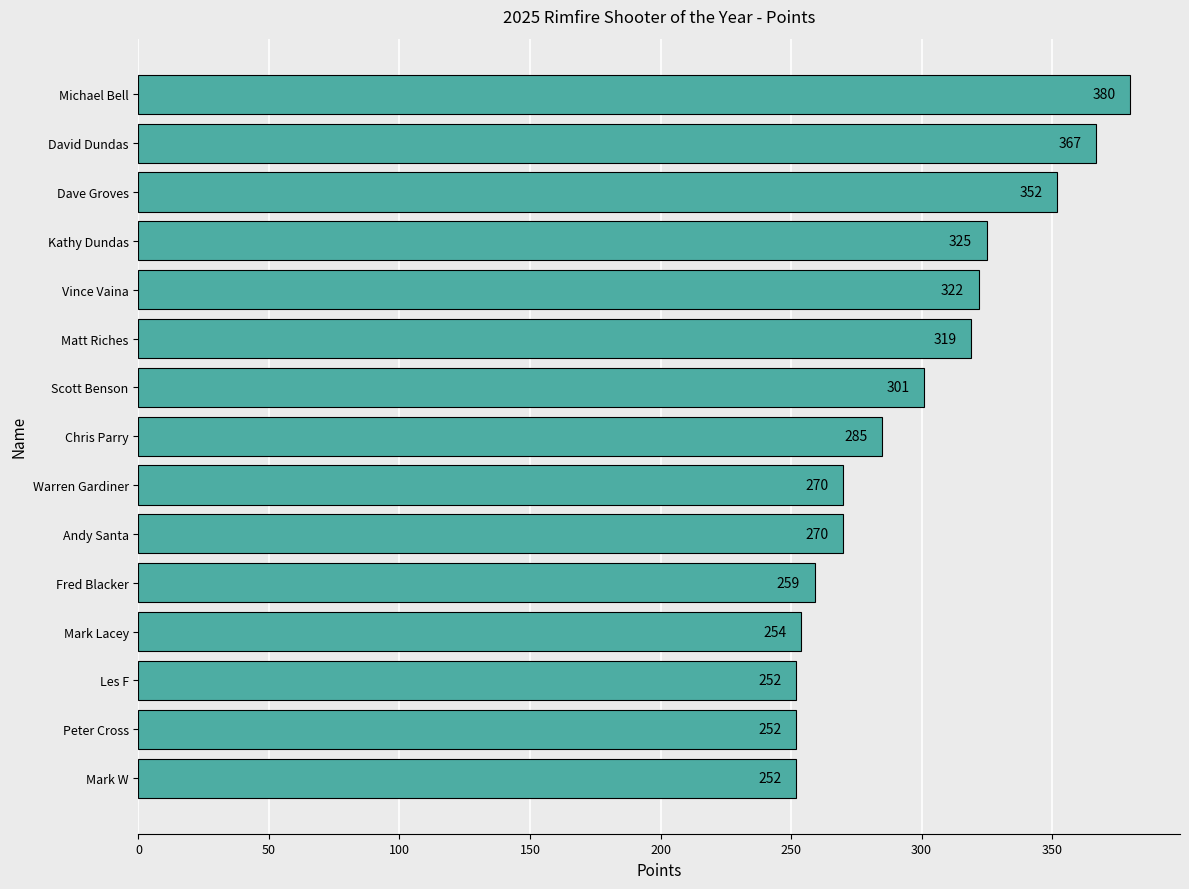

Where is the data nearest to the value 316?

Matt Riches